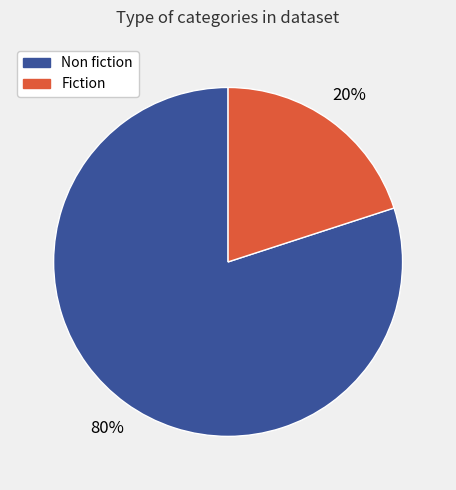

Count the number of slices in the pie.

2